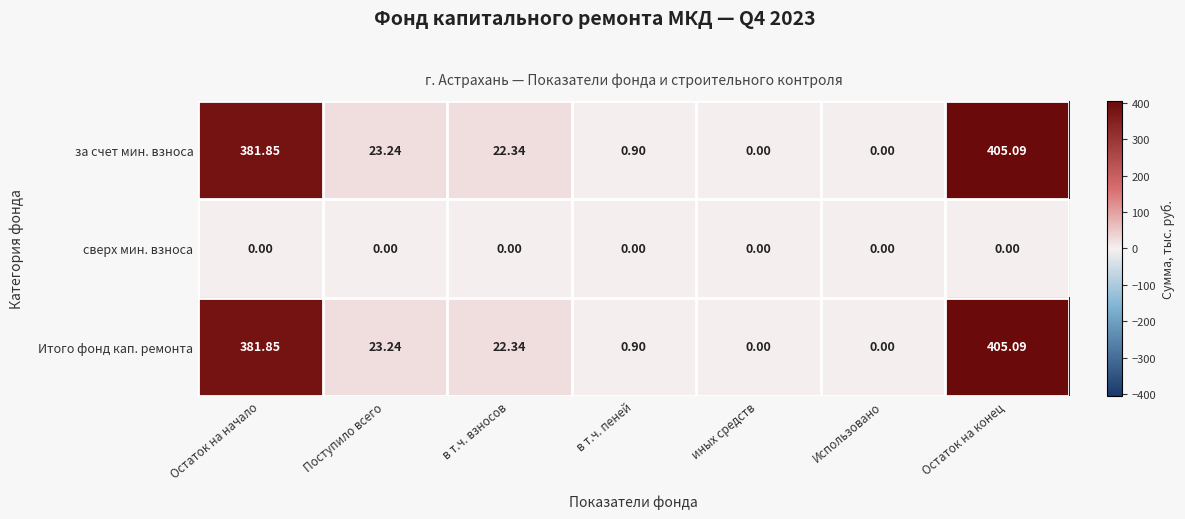

At which label is Итого фонд кап. ремонта closest to 202?

Поступило всего